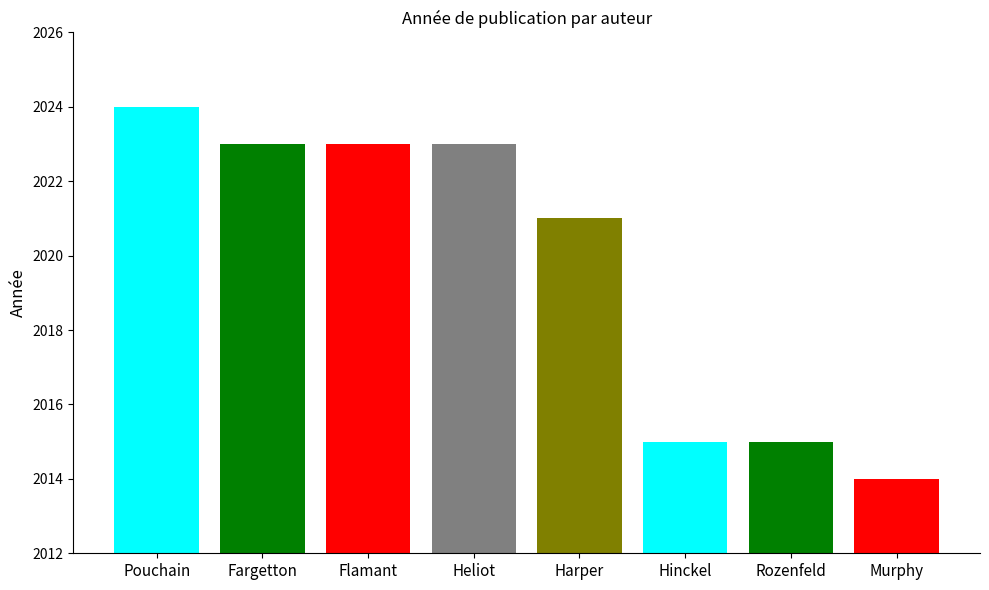

The chart shows a value of 2015 at Hinckel. True or false?

True